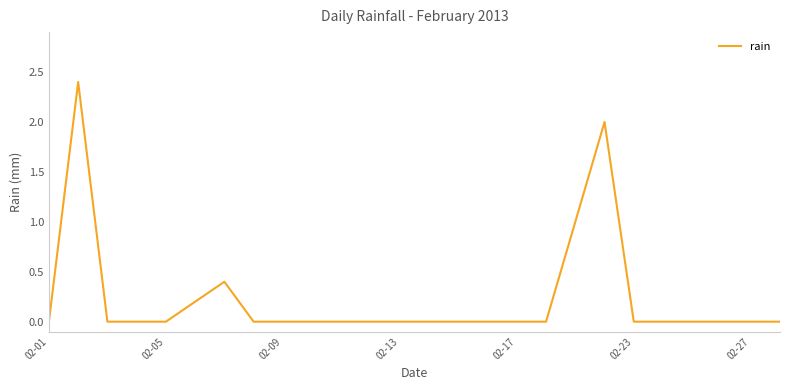

What is the difference between the second highest and second lowest values?

2.0